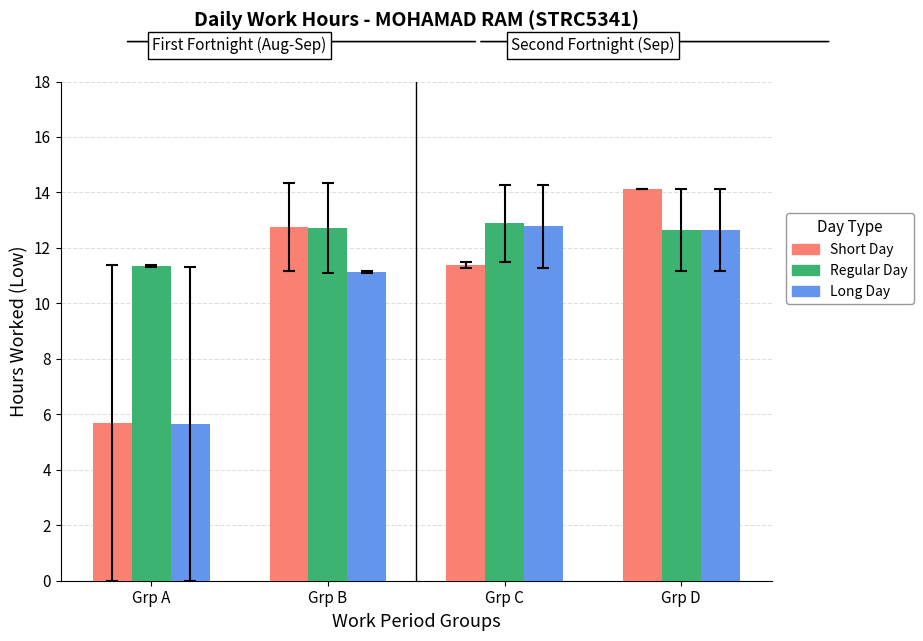

Where does the Regular Day series first go above 12?

Grp B